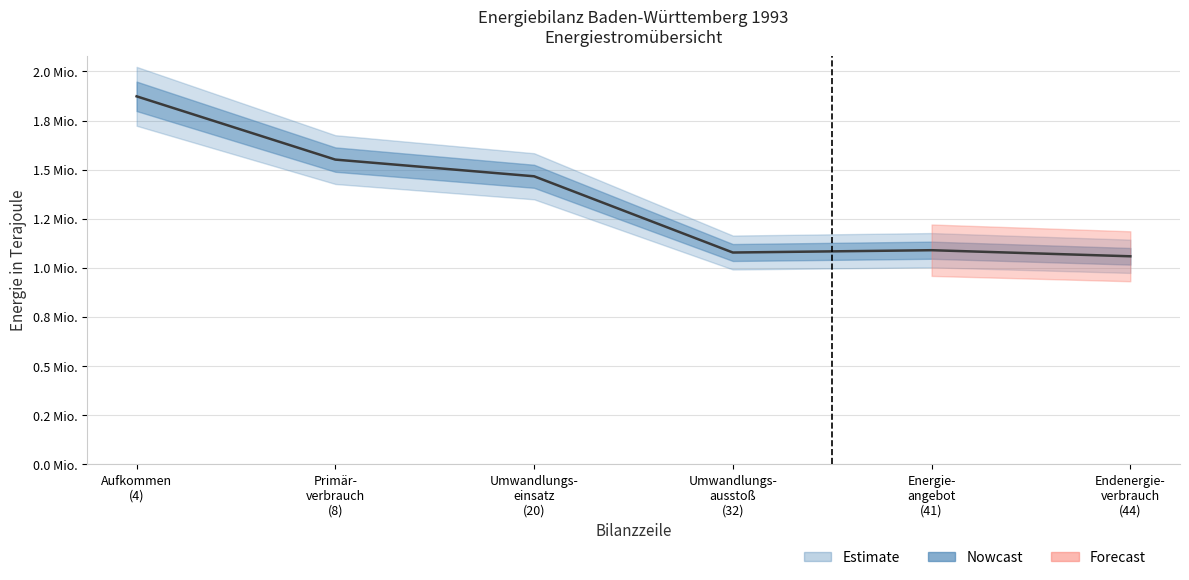

Does the chart display data point markers on the line(s)?

No